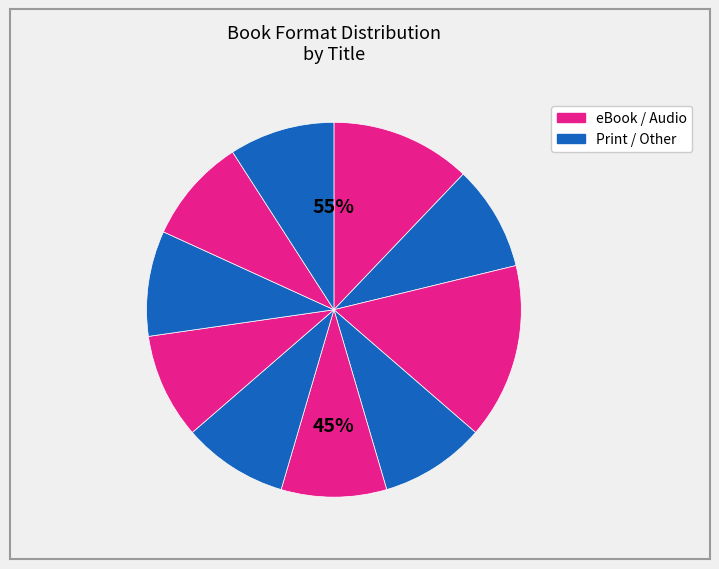

To the nearest percent, what is the combined percentage of Zack and the Turkey Attack! and Pablo and Birdy?

18%